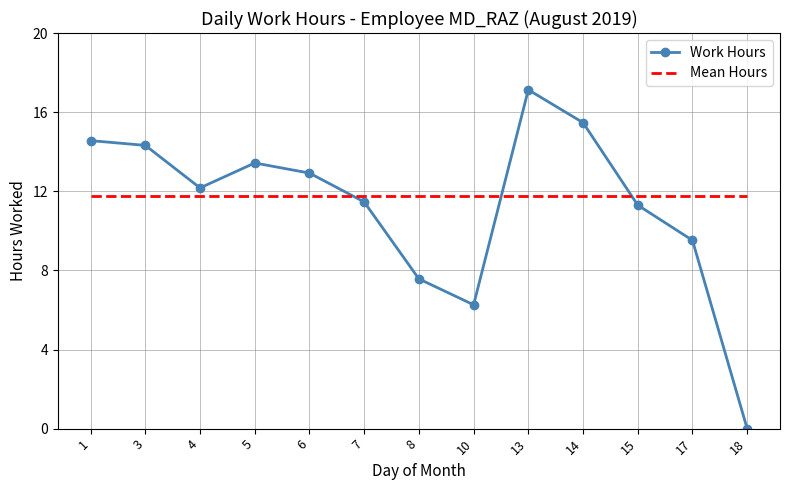

True or false: Mean Hours has a value of 11.8 at 14.

True